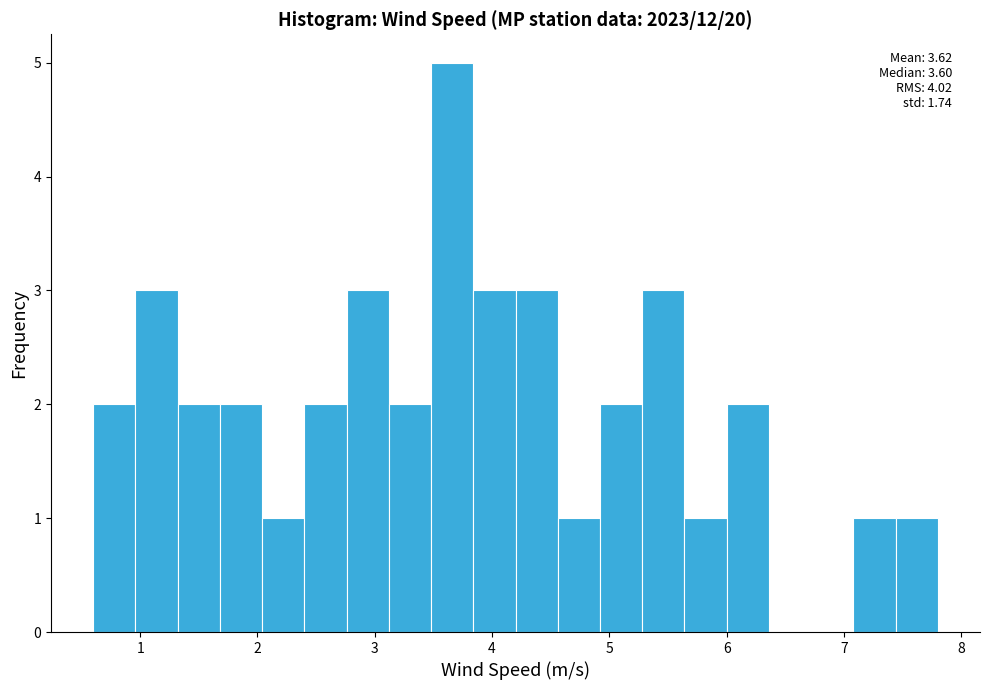

Read against the x-axis, roughly where is the centre of the tallest bar?

3.7